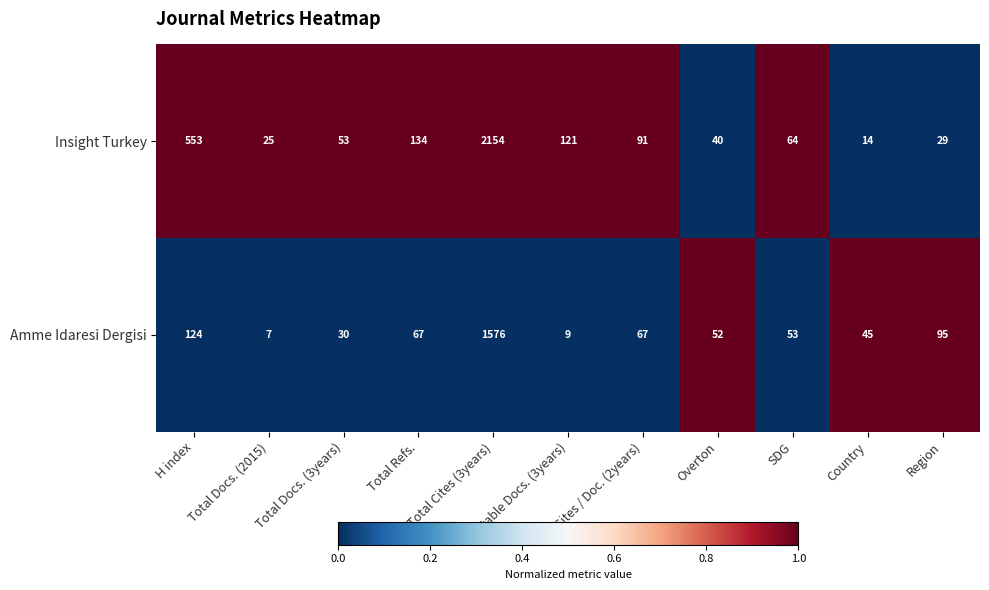

Rank the series by their maximum value, from lowest to highest.

Amme Idaresi Dergisi, Insight Turkey